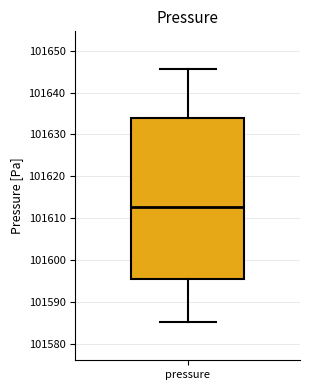

Read this box plot against the y-axis: the position of the median line, the range covered by the box, and the ends of both whiskers. The values are not printed on the chart, so give them approximately, as read against the axis.

median 101613, box 101596 to 101634, whiskers 101585 to 101646